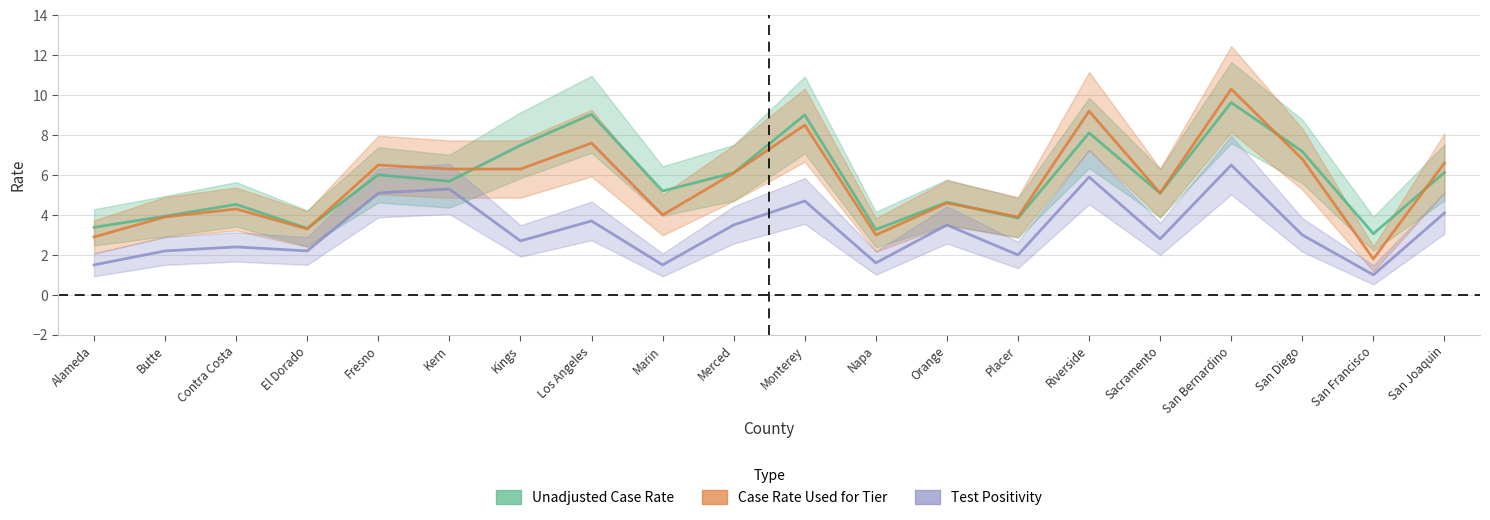

Reading left to right, what are all the values shown in this chart?

Unadjusted Case Rate: Alameda=3.4	Butte=3.9	Contra Costa=4.5	El Dorado=3.3	Fresno=6.0	Kern=5.7	Kings=7.5	Los Angeles=9.0	Marin=5.2	Merced=6.1	Monterey=9.0	Napa=3.3	Orange=4.6	Placer=3.9	Riverside=8.1	Sacramento=5.1	San Bernardino=9.6	San Diego=7.2	San Francisco=3.1	San Joaquin=6.1
Case Rate Used for Tier: Alameda=2.9	Butte=3.9	Contra Costa=4.3	El Dorado=3.3	Fresno=6.5	Kern=6.3	Kings=6.3	Los Angeles=7.6	Marin=4.0	Merced=6.1	Monterey=8.5	Napa=3.0	Orange=4.6	Placer=3.9	Riverside=9.2	Sacramento=5.1	San Bernardino=10.3	San Diego=6.8	San Francisco=1.8	San Joaquin=6.6
Test Positivity: Alameda=1.5	Butte=2.2	Contra Costa=2.4	El Dorado=2.2	Fresno=5.1	Kern=5.3	Kings=2.7	Los Angeles=3.7	Marin=1.5	Merced=3.5	Monterey=4.7	Napa=1.6	Orange=3.5	Placer=2.0	Riverside=5.9	Sacramento=2.8	San Bernardino=6.5	San Diego=3.0	San Francisco=1.0	San Joaquin=4.1